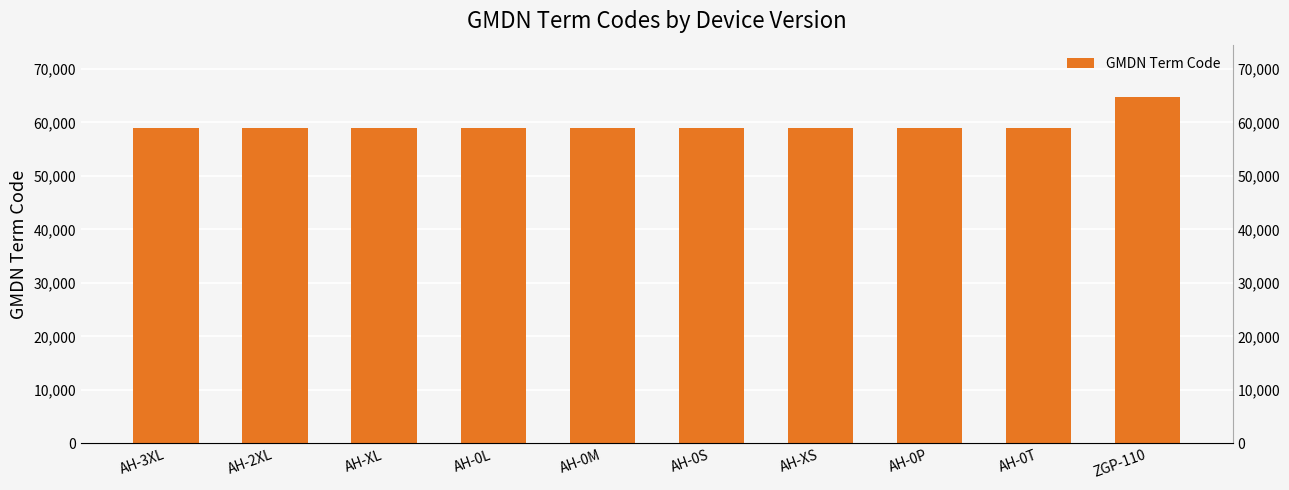

What is the value of the 2nd bar from the left?

58876